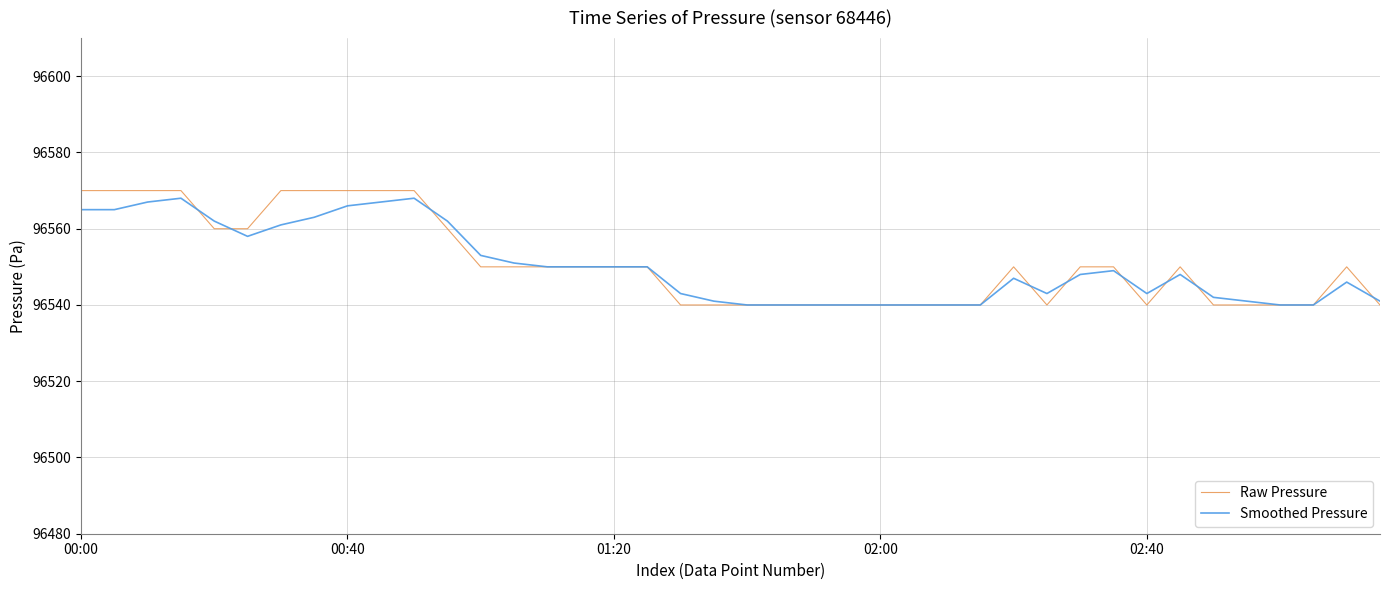

Reading left to right, extract all data points from this chart.

Raw Pressure: 96570	96570	96570	96570	96560	96560	96570	96570	96570	96570	96570	96560	96550	96550	96550	96550	96550	96550	96540	96540	96540	96540	96540	96540	96540	96540	96540	96540	96550	96540	96550	96550	96540	96550	96540	96540	96540	96540	96550	96540
Smoothed Pressure: 96565	96565	96567	96568	96562	96558	96561	96563	96566	96567	96568	96562	96553	96551	96550	96550	96550	96550	96543	96541	96540	96540	96540	96540	96540	96540	96540	96540	96547	96543	96548	96549	96543	96548	96542	96541	96540	96540	96546	96541